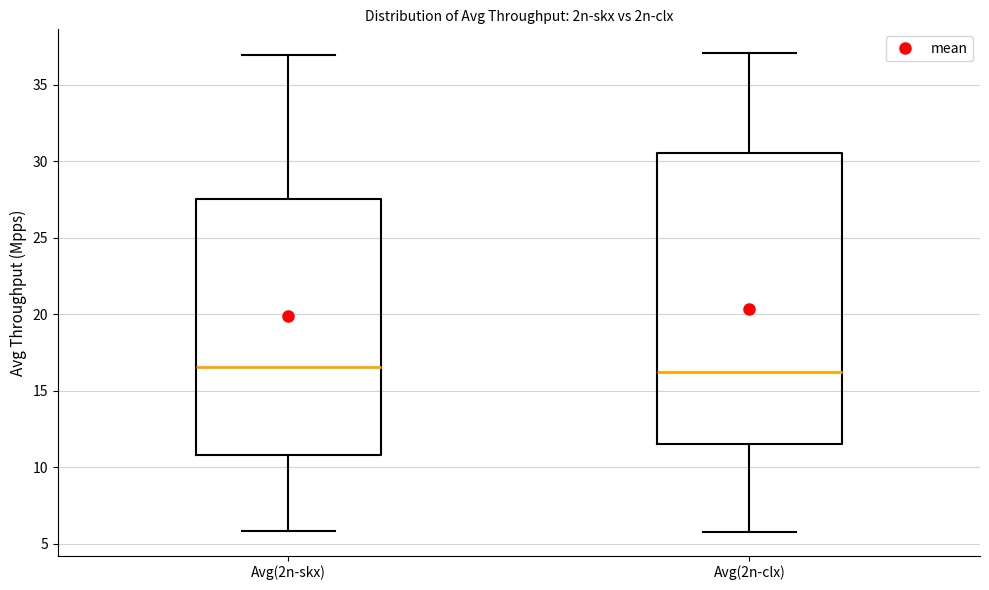

Comparing the boxes themselves (not the whiskers), which one is the tallest?

Avg(2n-clx)